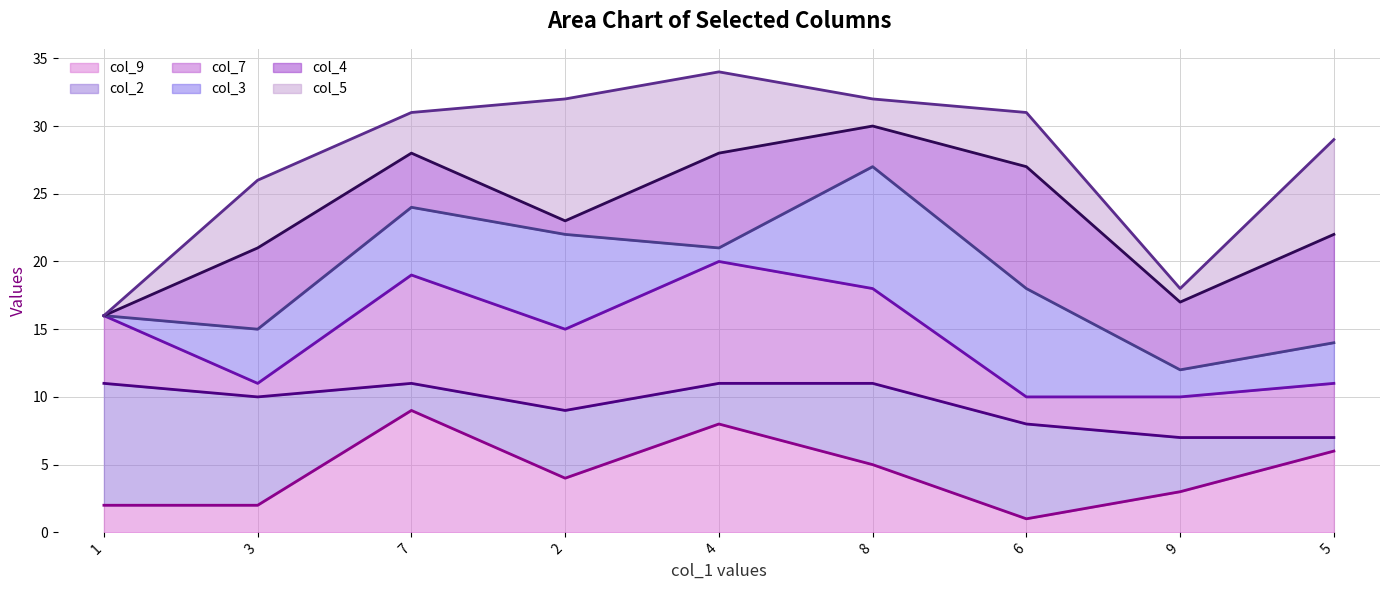

How many data points in col_4_line are above 23?

4